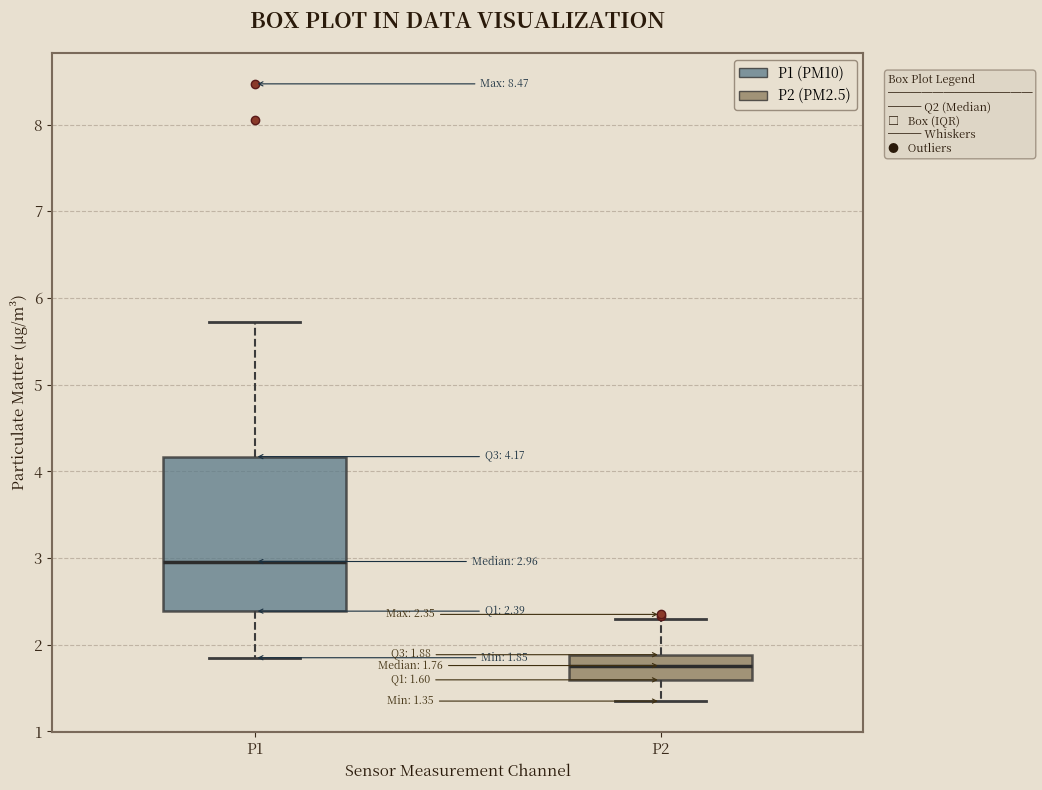

Comparing the boxes themselves (not the whiskers), which one is the tallest?

P1